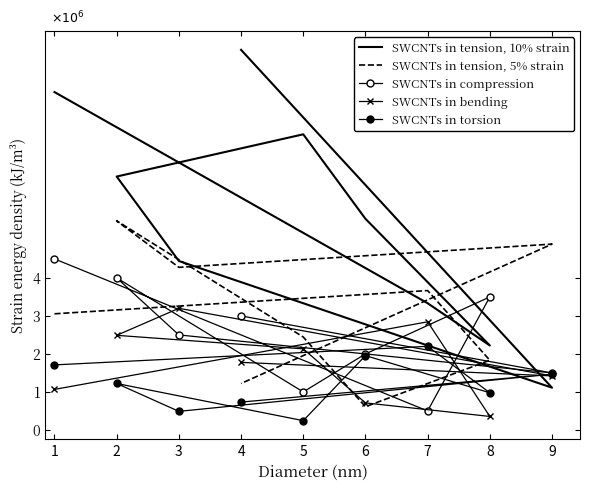

In SWCNTs in tension, 5% strain, how many points are higher than both neighbors (excluding endpoints)?

3